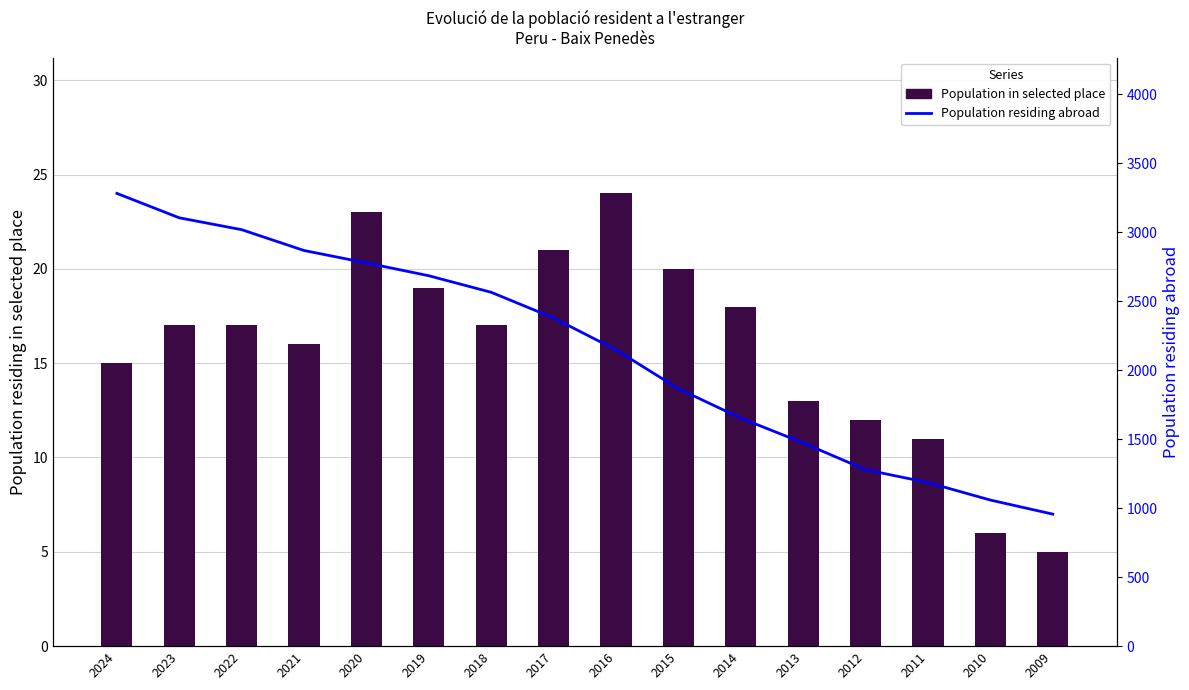

What are all the series names shown in the legend?

Population in selected place, Population residing abroad